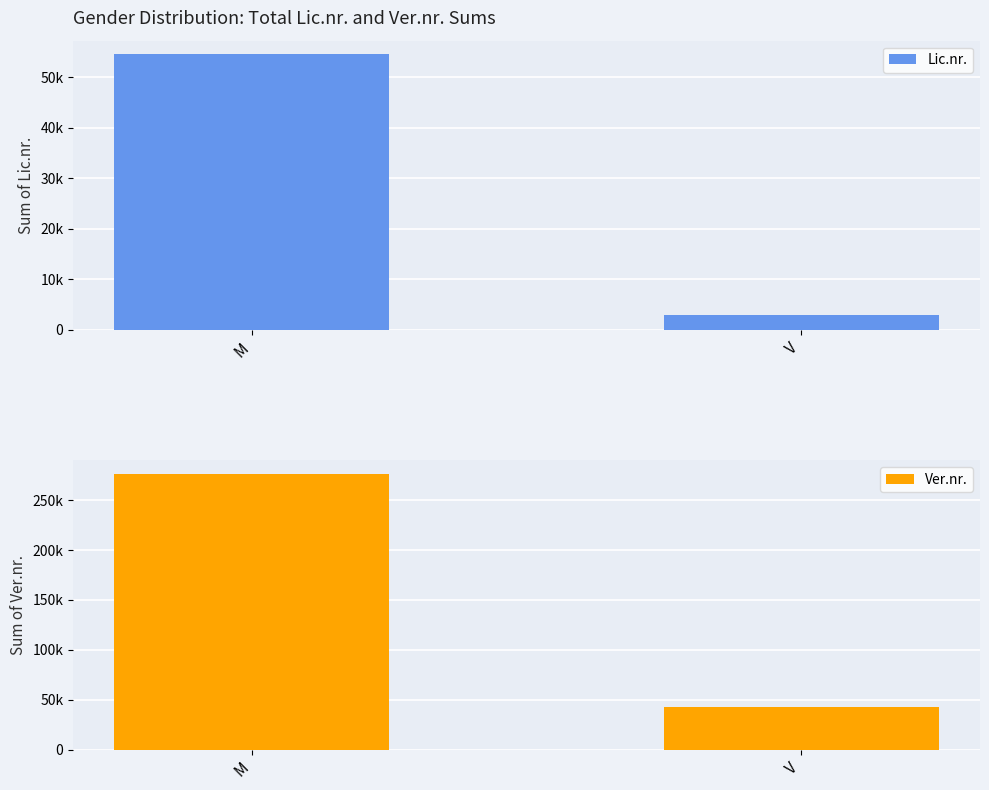

What is the sum of all Lic.nr. values?

57555